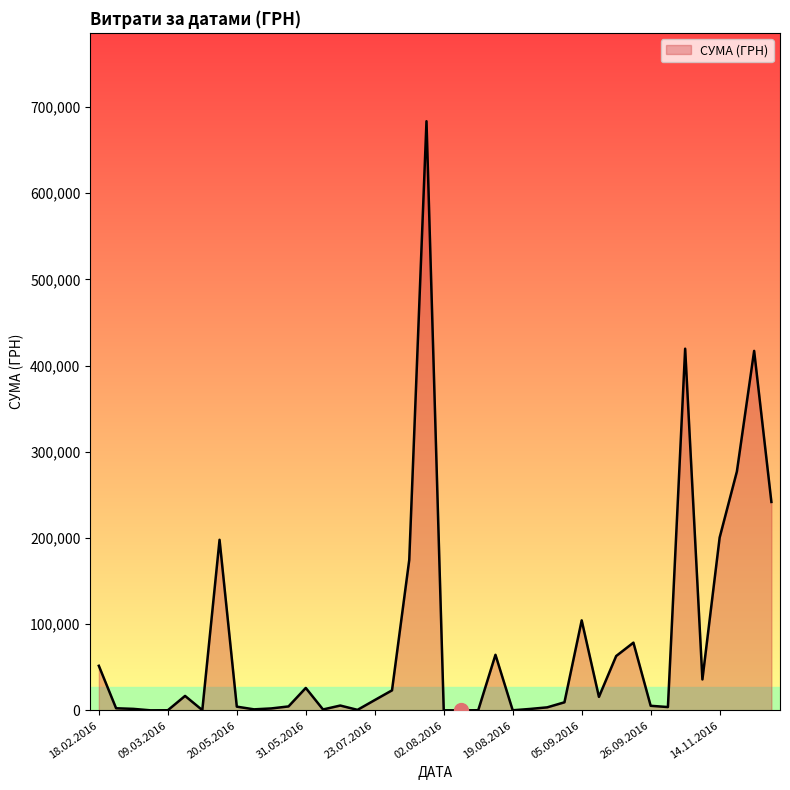

How many distinct data groups are displayed?

1